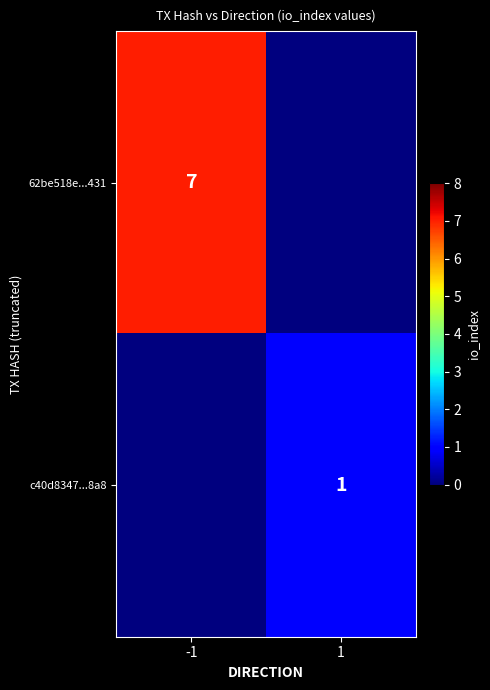

Is it true that c40d8347...8a8 equals 2 at 1?

False